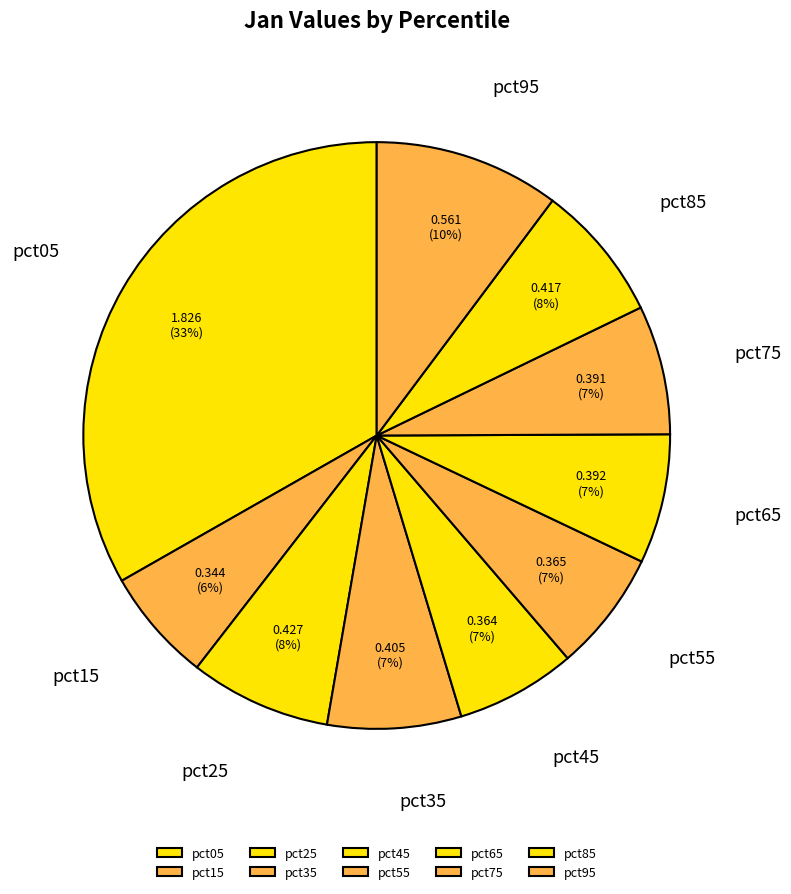

To the nearest percent, what is the average slice percentage?

10%